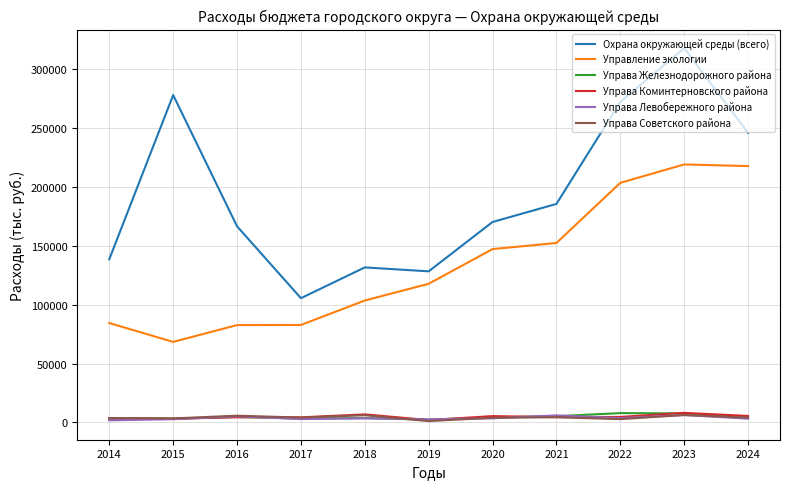

What is the difference between the maximum and minimum values in the Управление экологии series?

150546.5